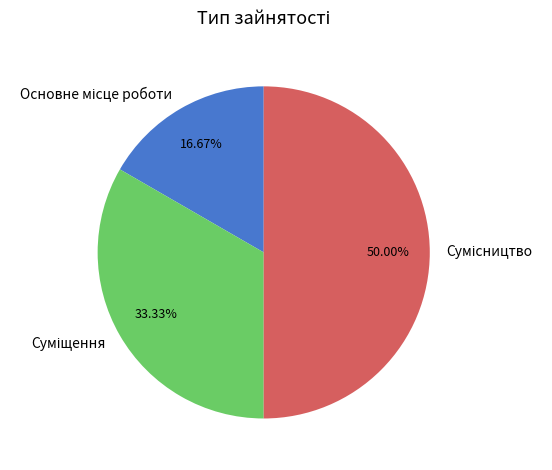

How many segments does this pie chart have?

3